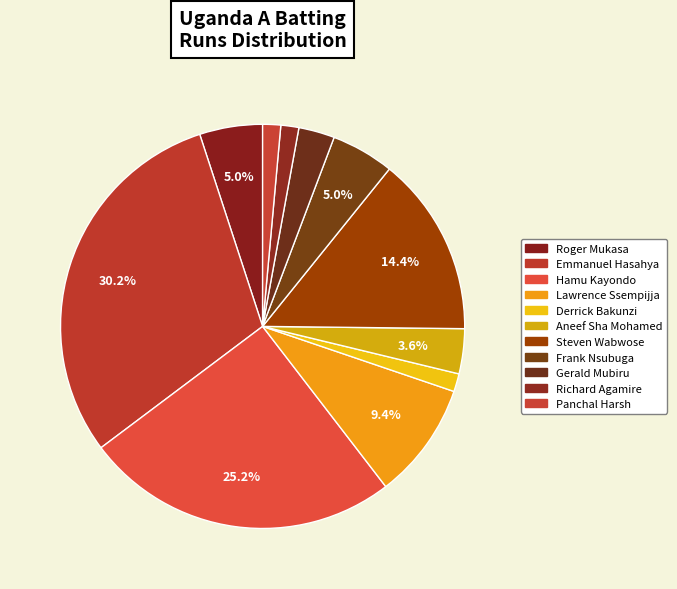

To the nearest percent, what is the difference between the Emmanuel Hasahya and Hamu Kayondo slice percentages?

5%